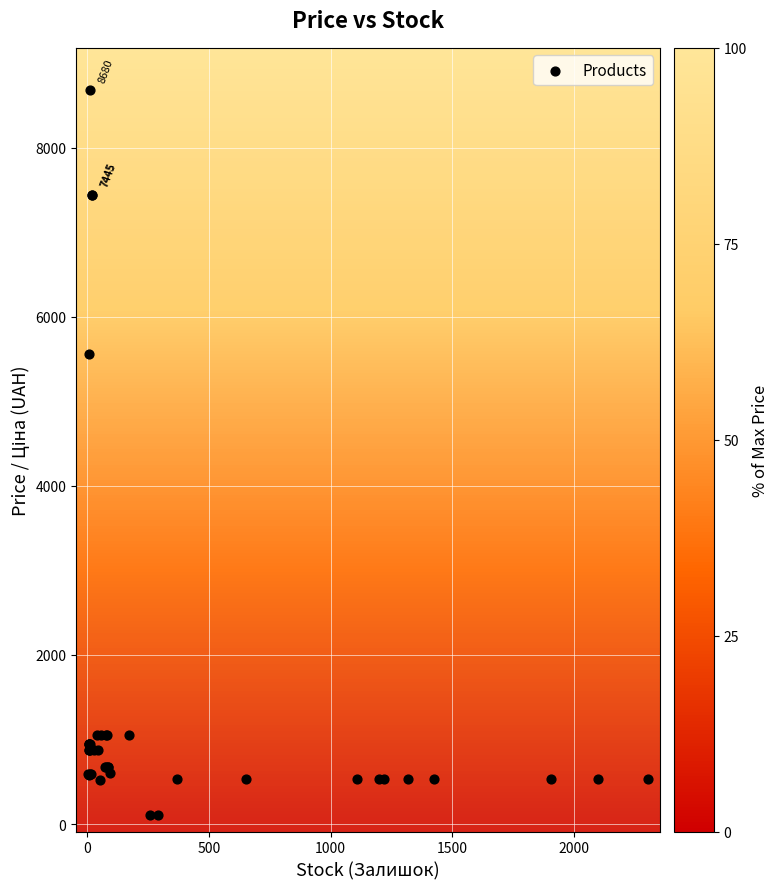

What Y value in the scatter plot is closest to 4395?

5560.3